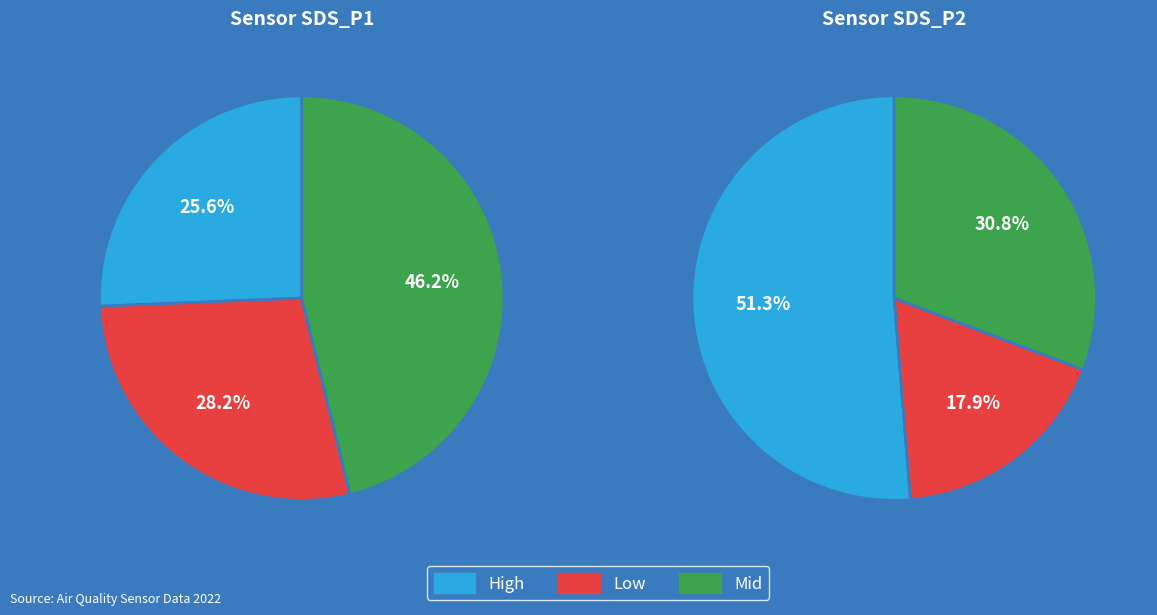

Is there any slice that represents more than half of the pie?

Yes